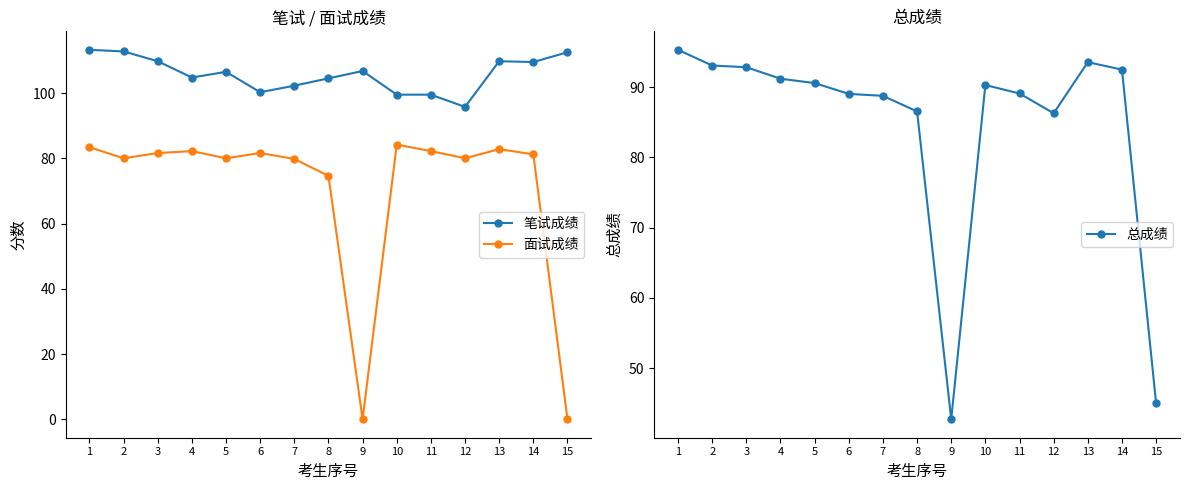

What is the average value of the 总成绩 series?

84.5